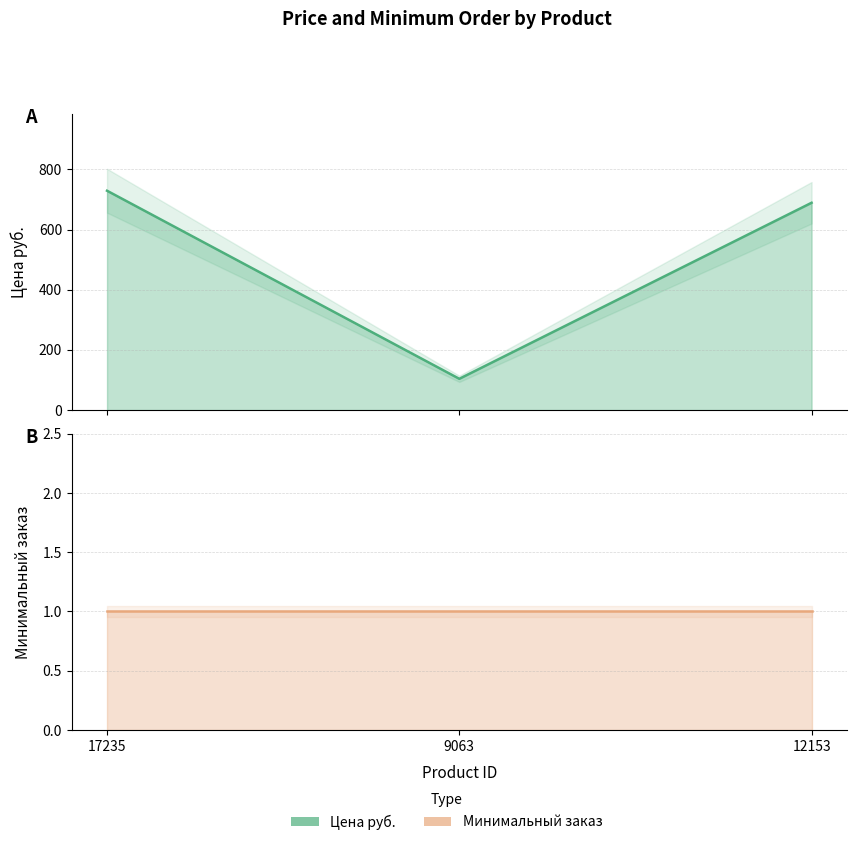

What are all the series names shown in the legend?

Цена руб., Минимальный заказ